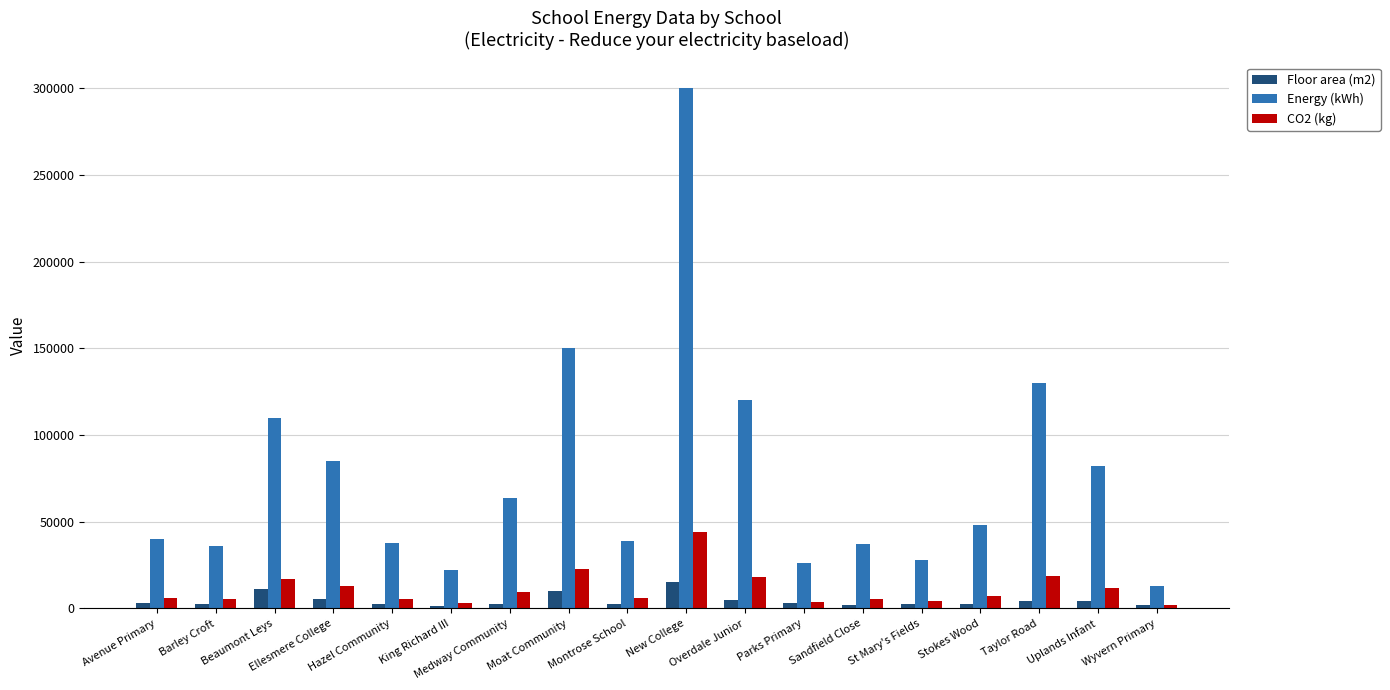

Is it true that CO2 (kg) equals 9165.5 at New College?

False